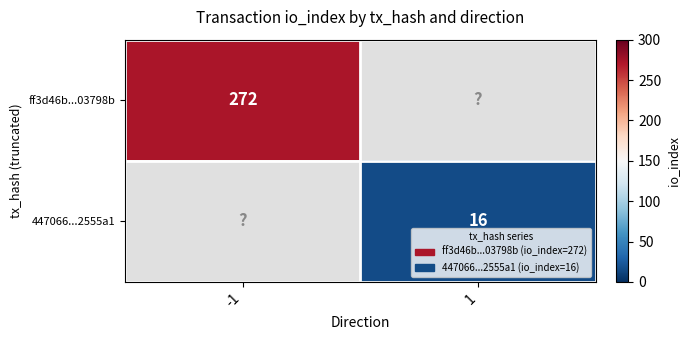

Is it true that ff3d46b...03798b equals 272 at -1?

True